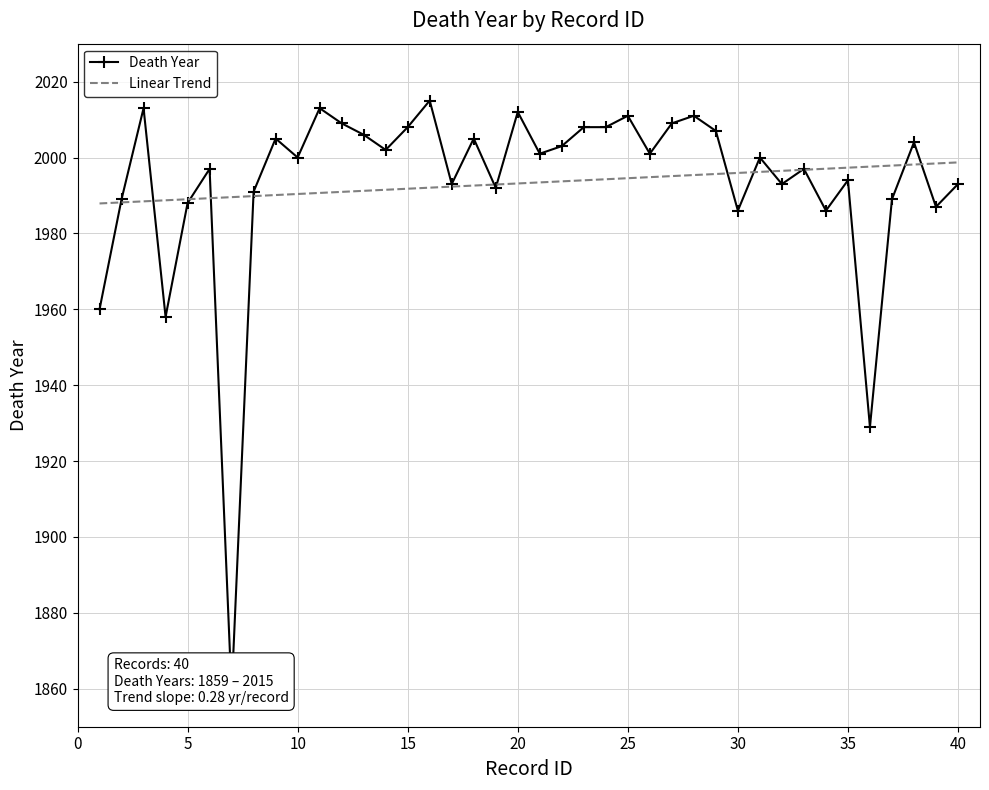

What is the lowest value of the Linear Trend series?

1987.9